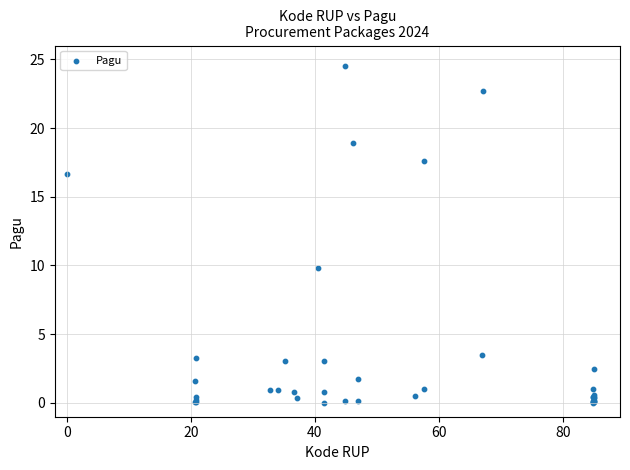

What Y value in the scatter plot is closest to 12?

9.8